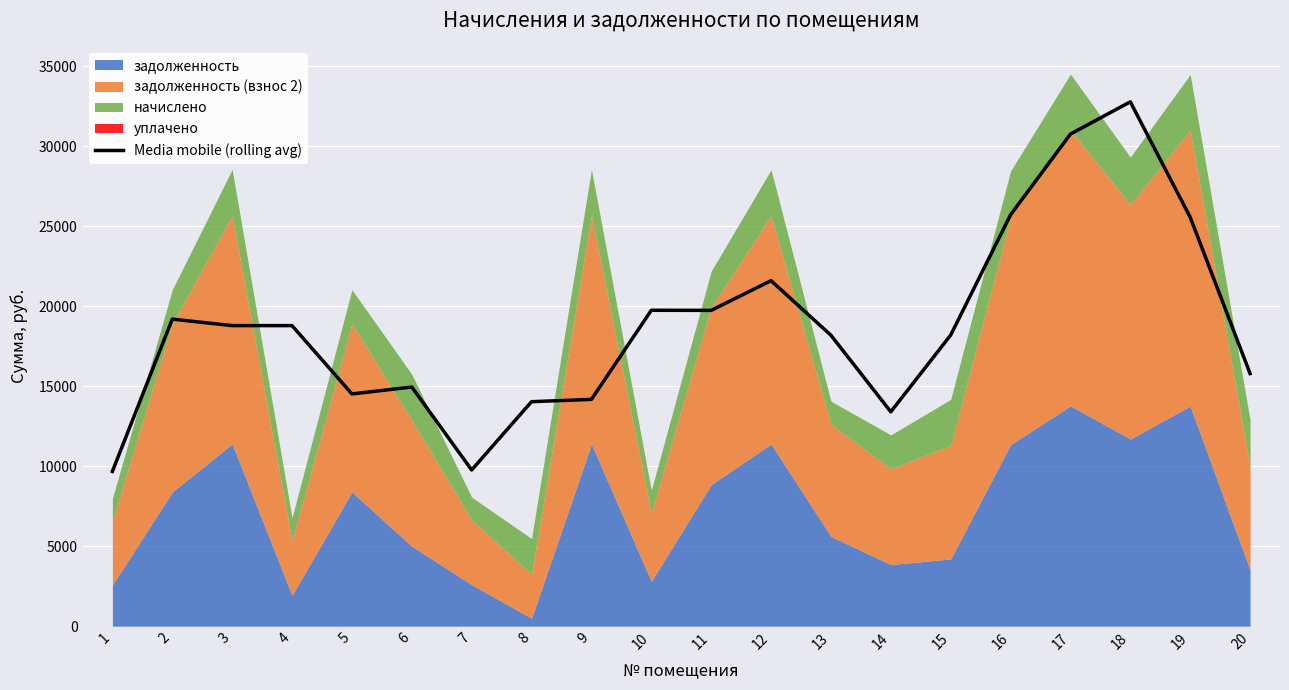

At which label is the value closest to 21218?

12